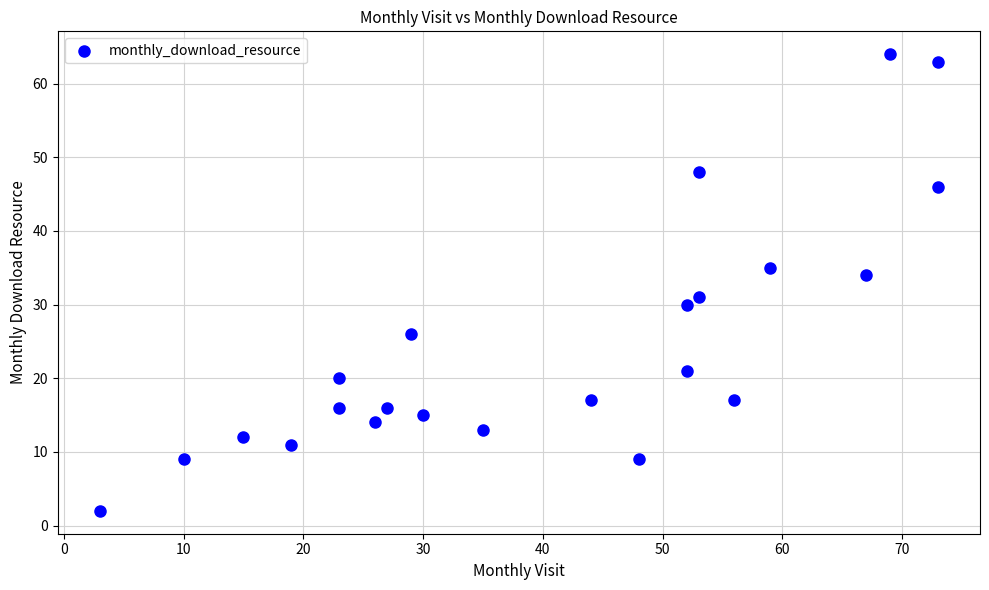

What is the range of X values (max minus min)?

70